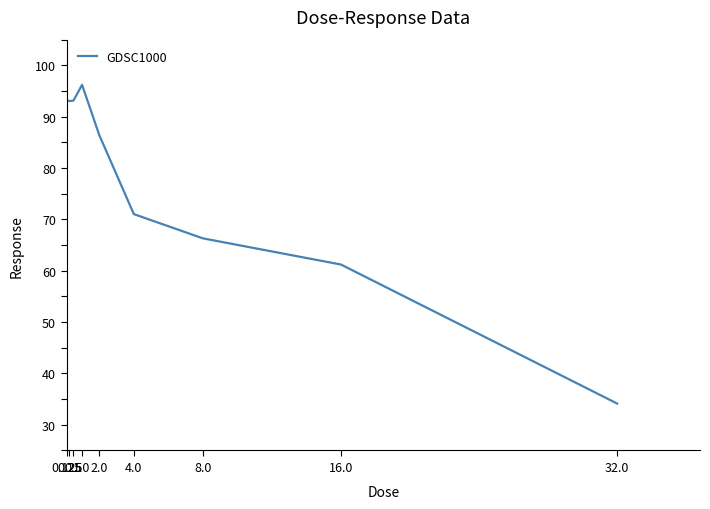

What is the maximum value shown in the chart?

96.2